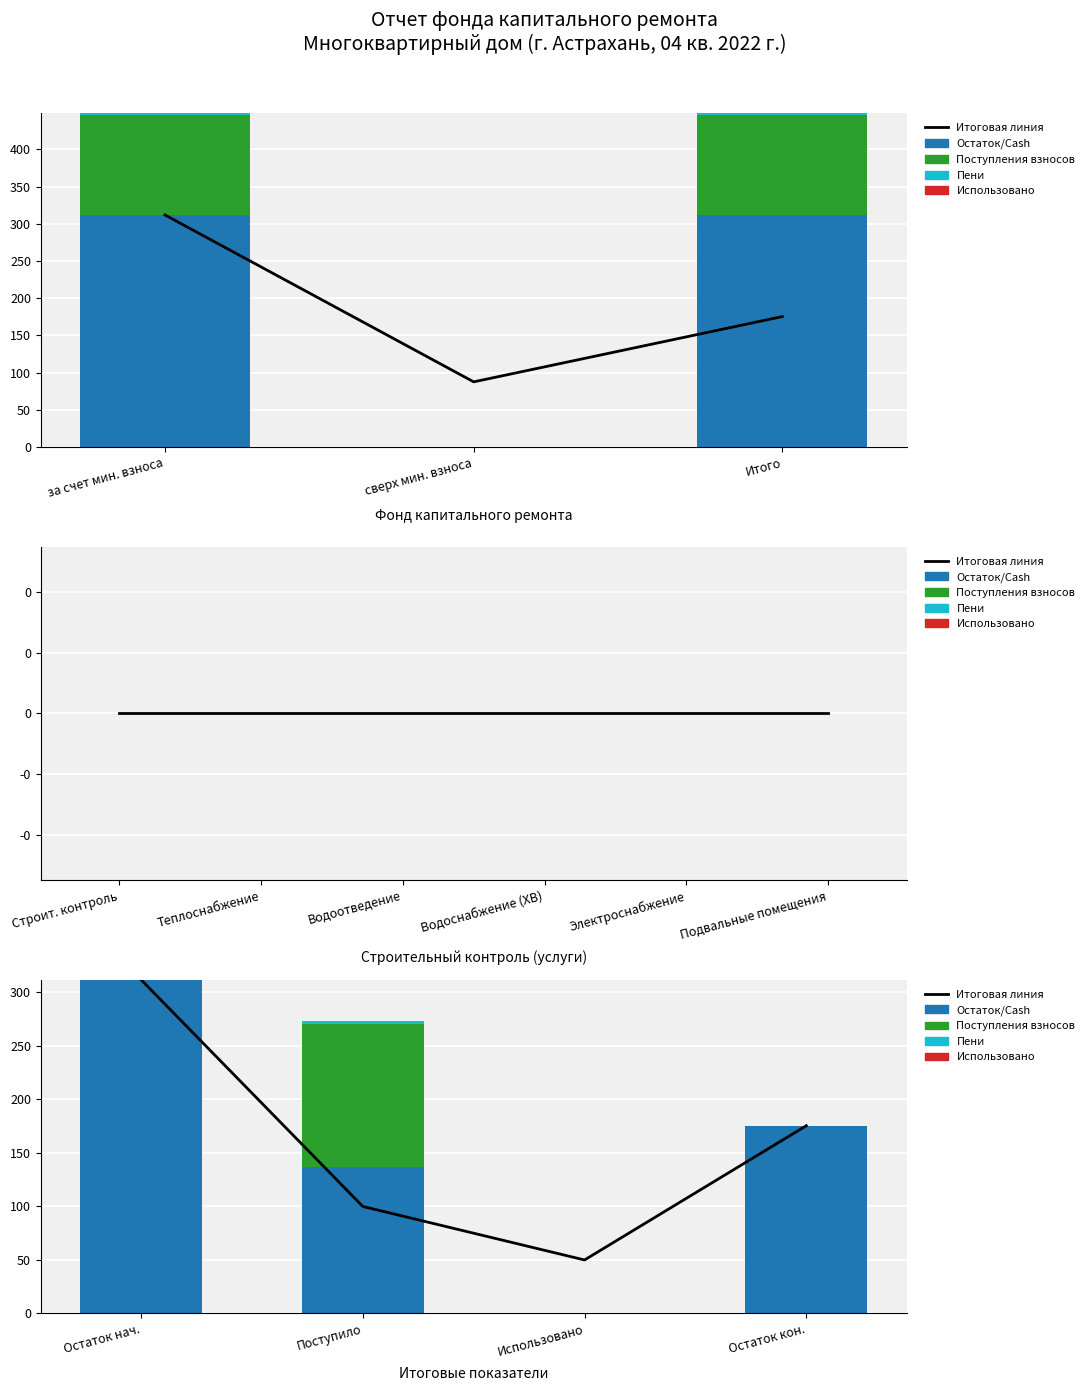

What is the difference between the maximum and minimum values in the Остаток/Cash series?

311.9